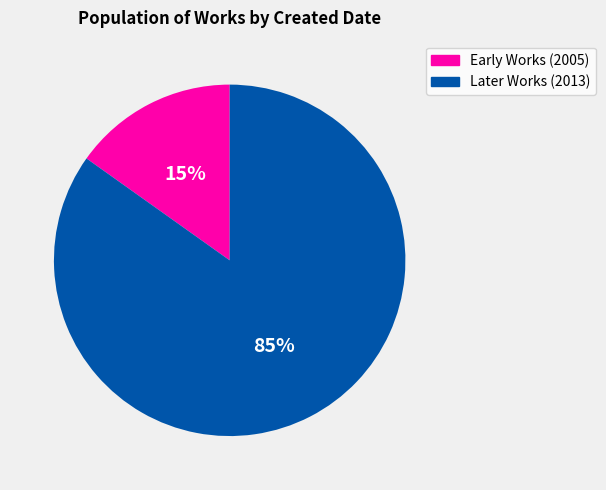

Does any single category account for the majority?

Yes